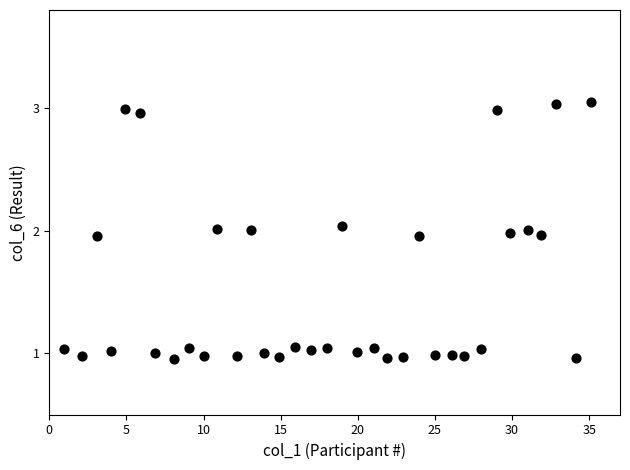

What is the range of X values (max minus min)?

34.2